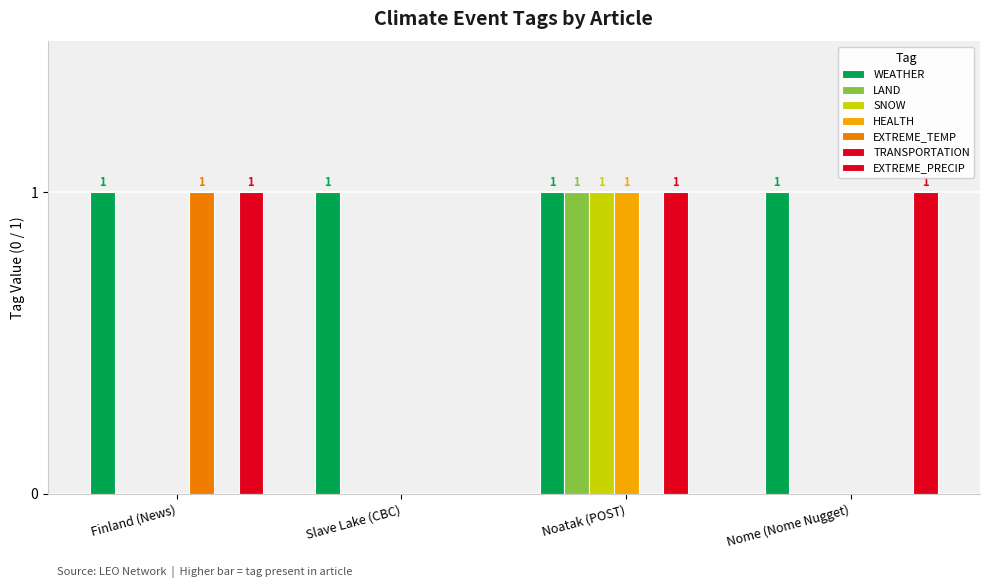

Are the bars grouped side by side (vs. stacked)?

Yes